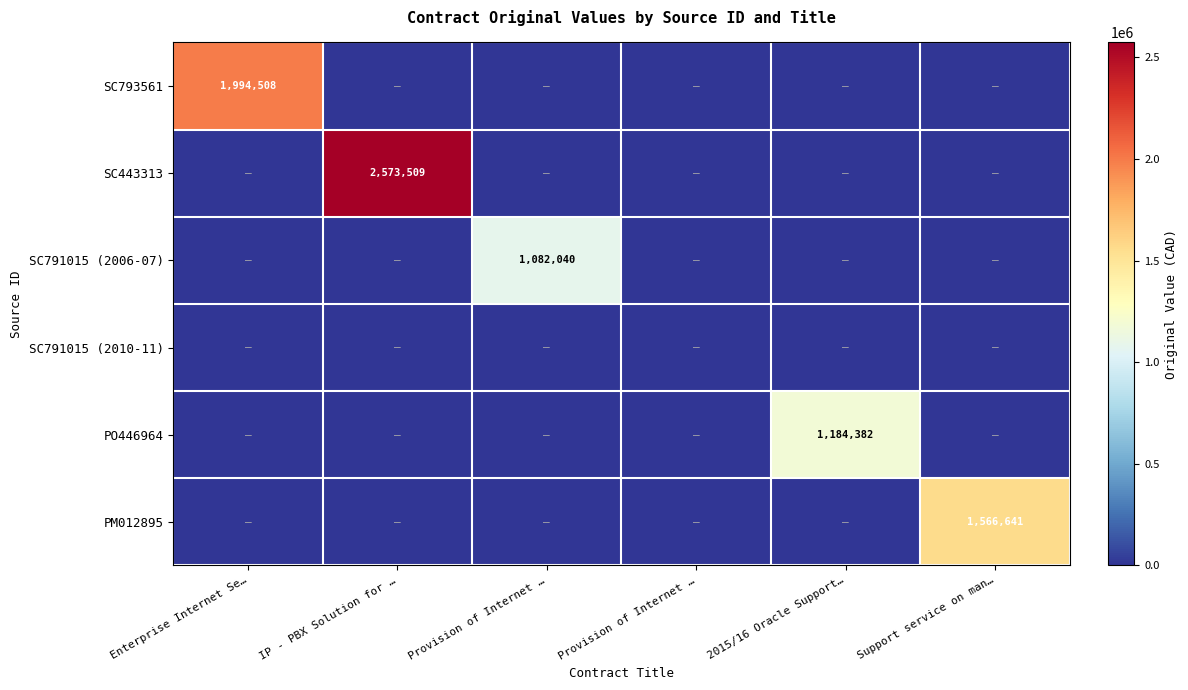

Count the number of categories in the chart.

6